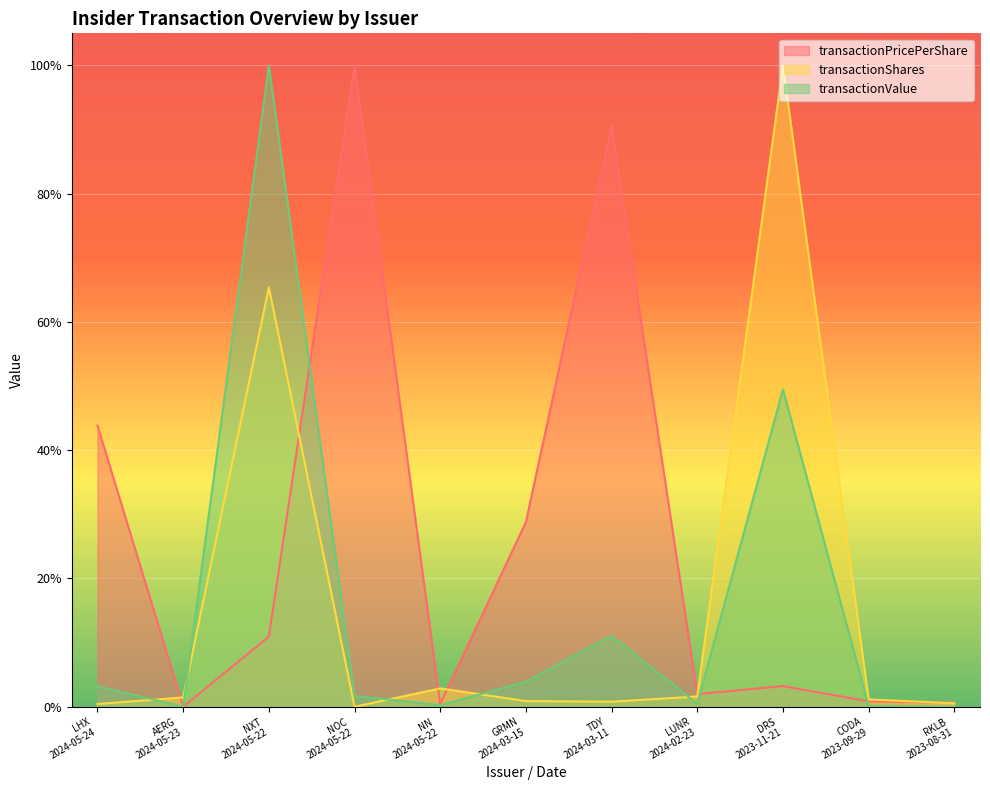

List the series in order of their peak value, lowest first.

transactionPricePerShare, transactionShares, transactionValue